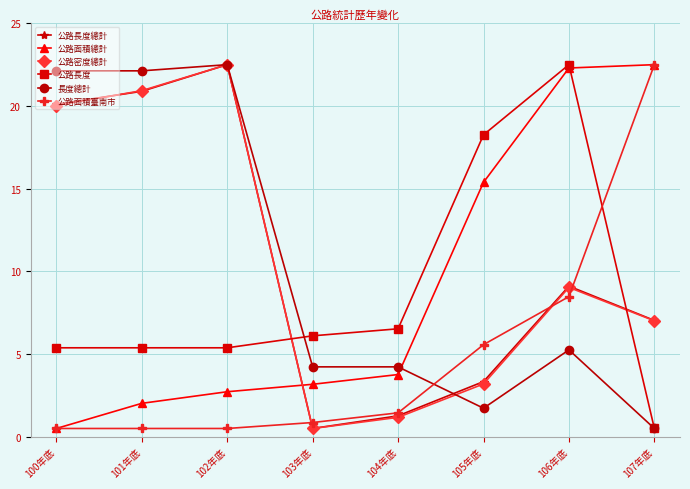

The value of 公路面積臺南市 at 101年底 is 0.5. True or false?

True